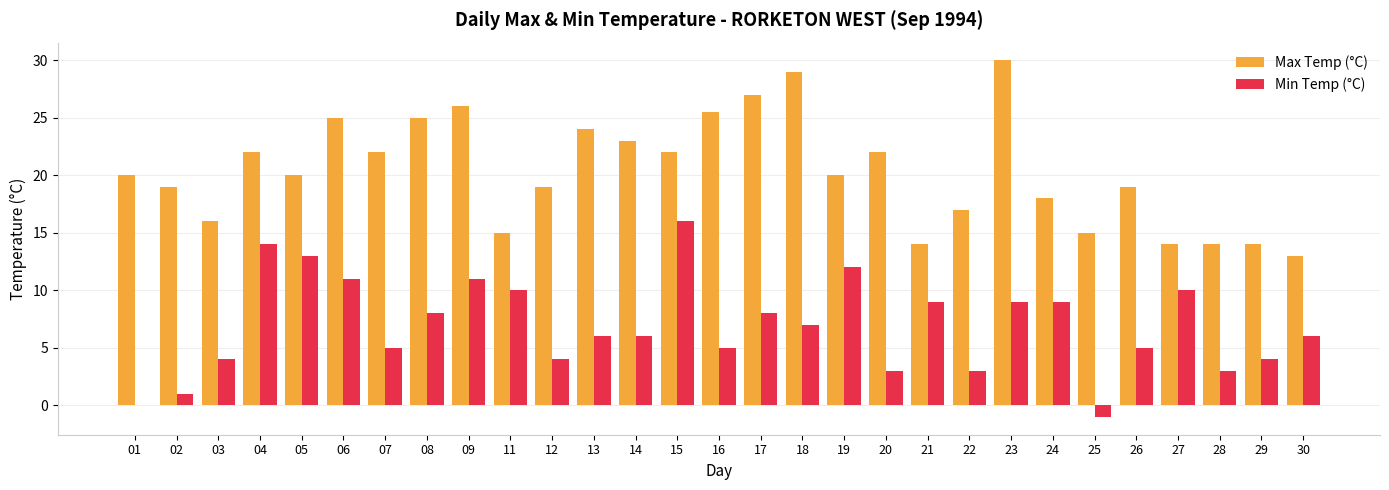

Where does the Min Temp (°C) series first go above 6?

04